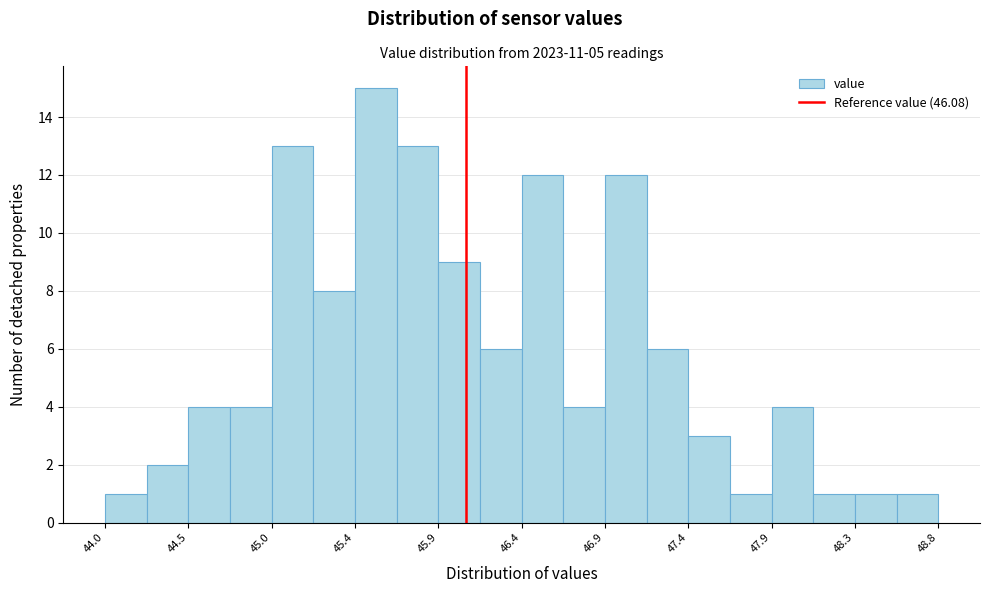

Reading left to right, transcribe this chart: for each bar, give the range it covers on the x-axis and its height. Neither the bar edges nor the heights are printed on the chart, so give them approximately, as read against the axes.

44.00 to 44.25: 1
44.25 to 44.45: 2
44.45 to 44.70: 4
44.70 to 44.95: 4
44.95 to 45.20: 13
45.20 to 45.45: 8
45.45 to 45.70: 15
45.70 to 45.90: 13
45.90 to 46.15: 9
46.15 to 46.40: 6
46.40 to 46.65: 12
46.65 to 46.90: 4
46.90 to 47.15: 12
47.15 to 47.35: 6
47.35 to 47.60: 3
47.60 to 47.85: 1
47.85 to 48.10: 4
48.10 to 48.35: 1
48.35 to 48.60: 1
48.60 to 48.80: 1